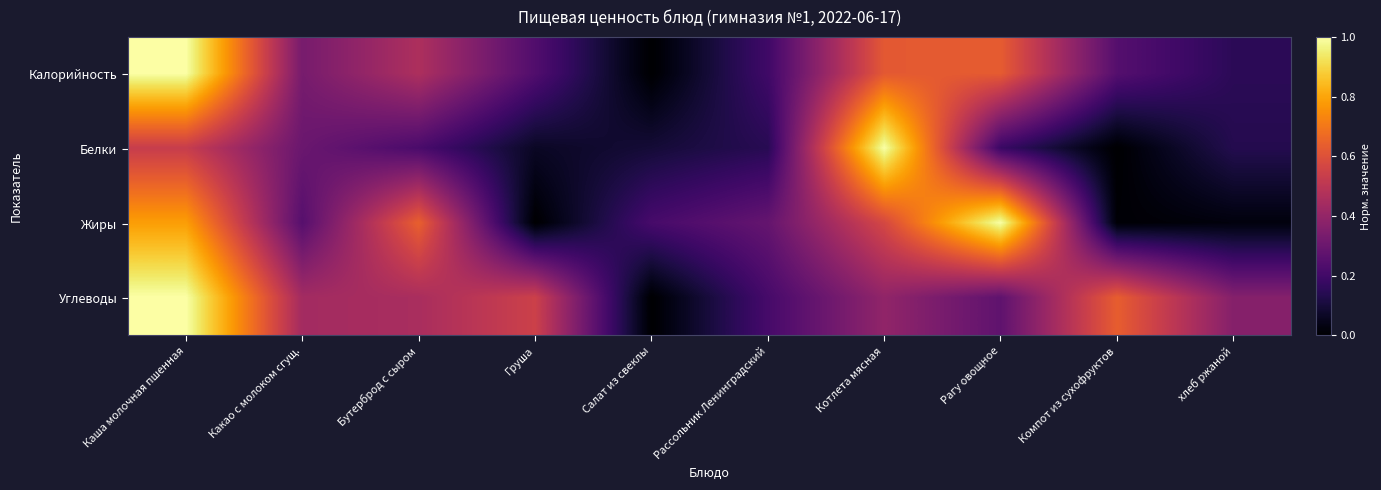

Reading right to left, transcribe all the data shown in this chart.

Калорийность: хлеб ржаной=0.2	Компот из сухофруктов=0.2	Рагу овощное=0.6	Котлета мясная=0.6	Рассольник Ленинградский=0.2	Салат из свеклы=0.0	Груша=0.2	Бутерброд с сыром=0.5	Какао с молоком сгущ.=0.3	Каша молочная пшенная=1.0
Белки: хлеб ржаной=0.1	Компот из сухофруктов=0.0	Рагу овощное=0.2	Котлета мясная=1.0	Рассольник Ленинградский=0.1	Салат из свеклы=0.1	Груша=0.1	Бутерброд с сыром=0.2	Какао с молоком сгущ.=0.3	Каша молочная пшенная=0.5
Жиры: хлеб ржаной=0.0	Компот из сухофруктов=0.0	Рагу овощное=1.0	Котлета мясная=0.6	Рассольник Ленинградский=0.3	Салат из свеклы=0.2	Груша=0.0	Бутерброд с сыром=0.6	Какао с молоком сгущ.=0.2	Каша молочная пшенная=0.8
Углеводы: хлеб ржаной=0.4	Компот из сухофруктов=0.6	Рагу овощное=0.3	Котлета мясная=0.4	Рассольник Ленинградский=0.2	Салат из свеклы=0.0	Груша=0.5	Бутерброд с сыром=0.5	Какао с молоком сгущ.=0.4	Каша молочная пшенная=1.0